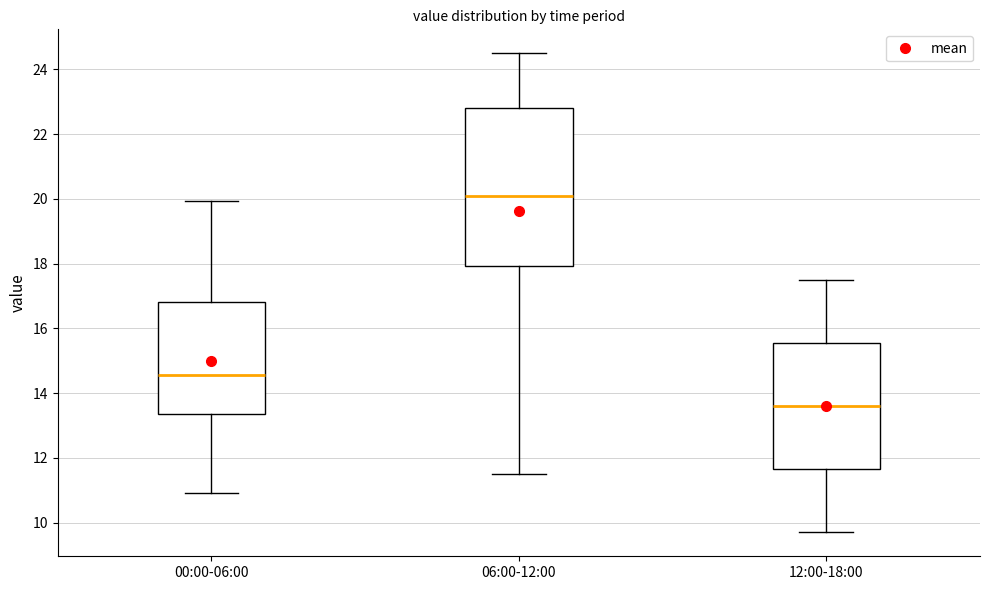

Comparing the boxes themselves (not the whiskers), which one is the tallest?

06:00-12:00